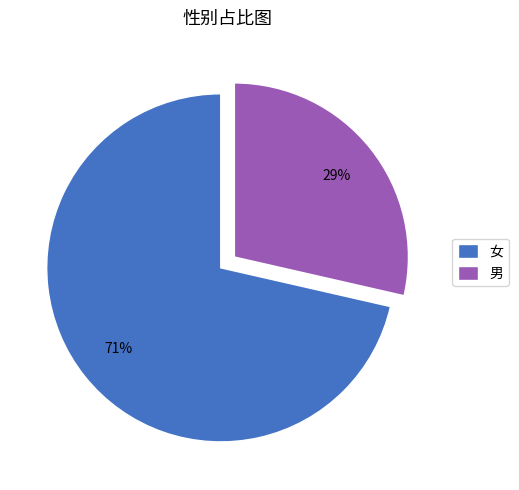

Is it true that 男 is 43% of the pie?

False